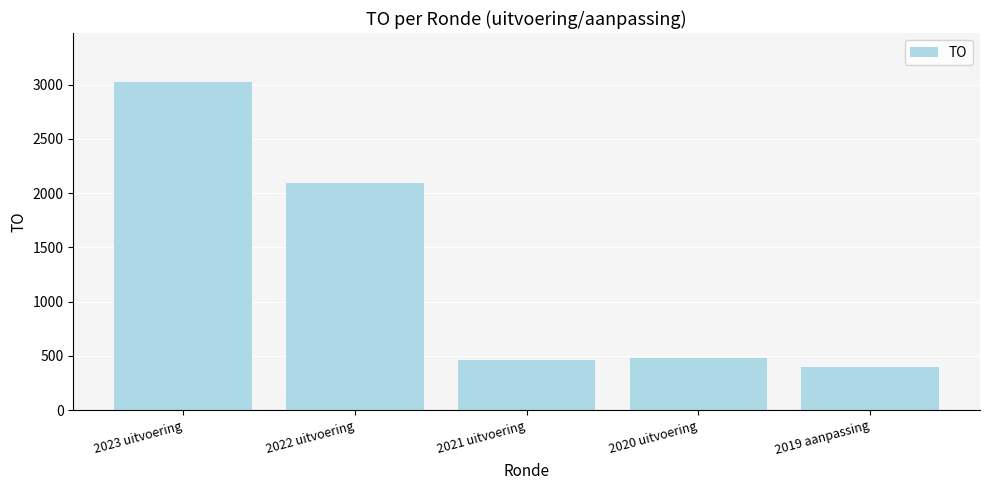

Reading left to right, list all the values displayed in this chart.

2023 uitvoering=3023	2022 uitvoering=2096	2021 uitvoering=458	2020 uitvoering=483	2019 aanpassing=400